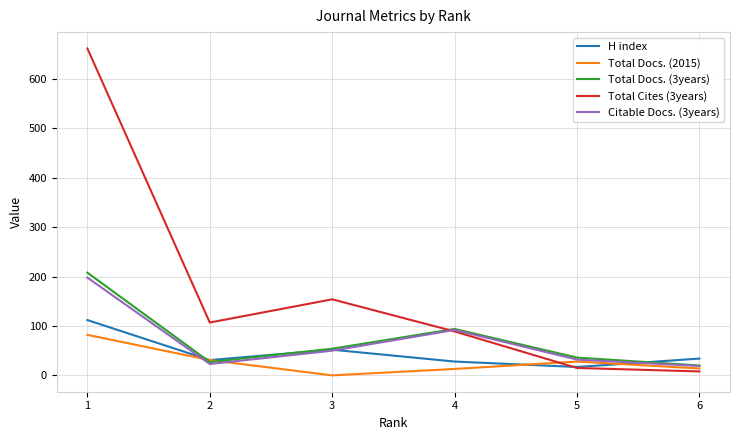

What is the maximum value shown in the chart?

662